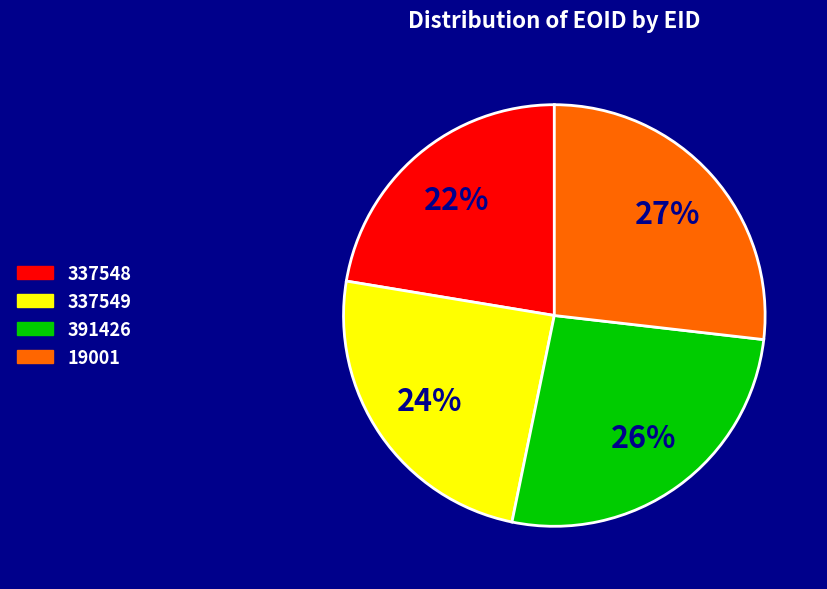

Approximately how many times larger is the value at 337548 compared to 19001?

0.8